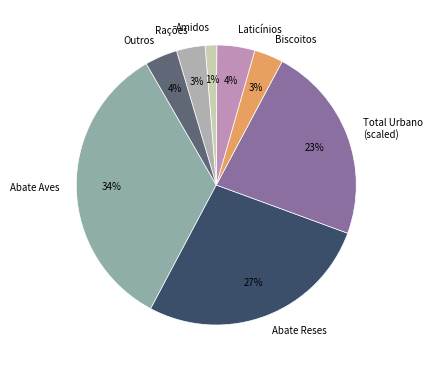

Do Amidos and Total Urbano (scaled) together represent more than half of the pie?

No